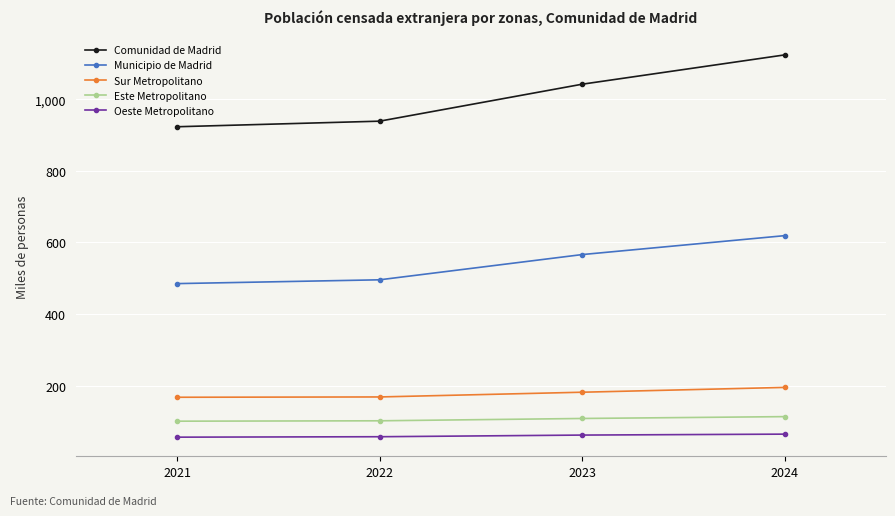

Is the value of Este Metropolitano at 2022 greater than the value of Oeste Metropolitano at 2022?

Yes